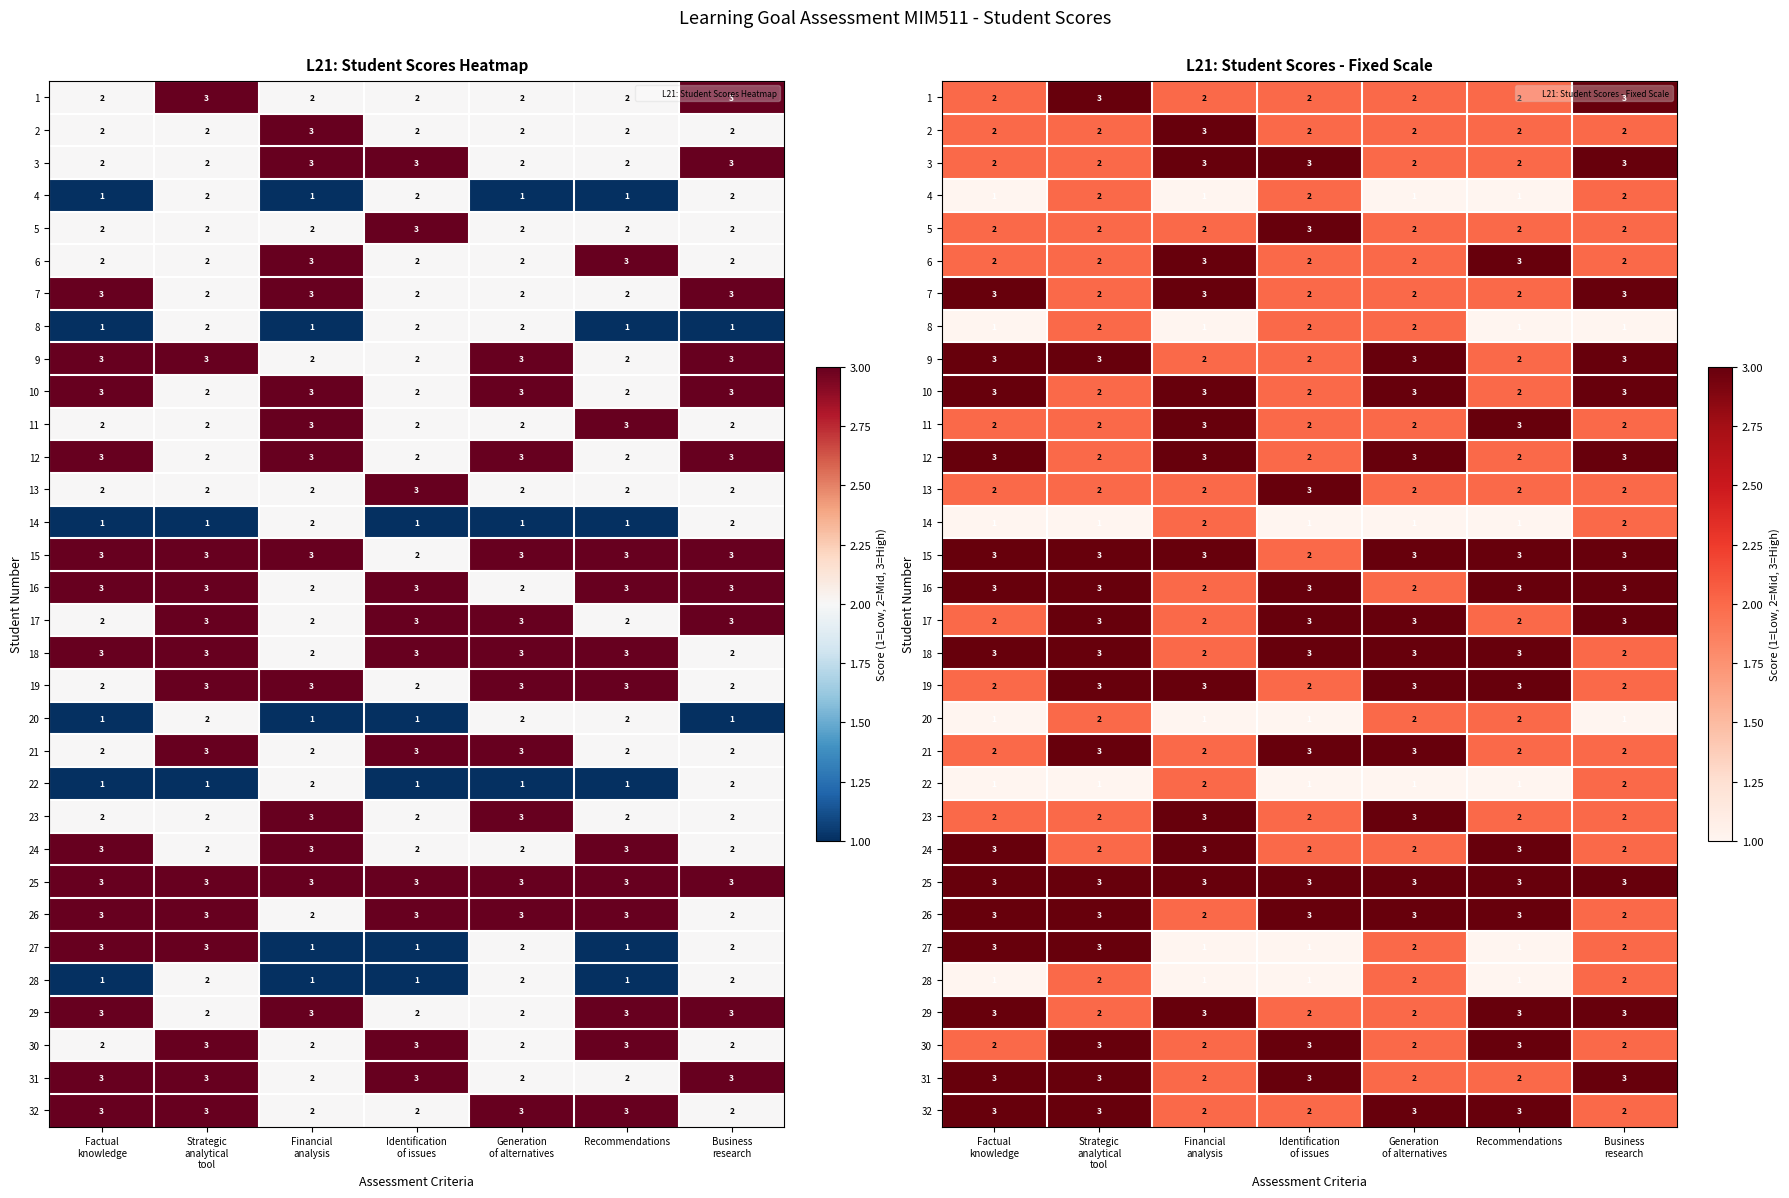

Rank the series at Recommendations from highest to lowest value.

6, 11, 15, 16, 18, 19, 24, 25, 26, 29, 30, 32, 1, 2, 3, 5, 7, 9, 10, 12, 13, 17, 20, 21, 23, 31, 4, 8, 14, 22, 27, 28